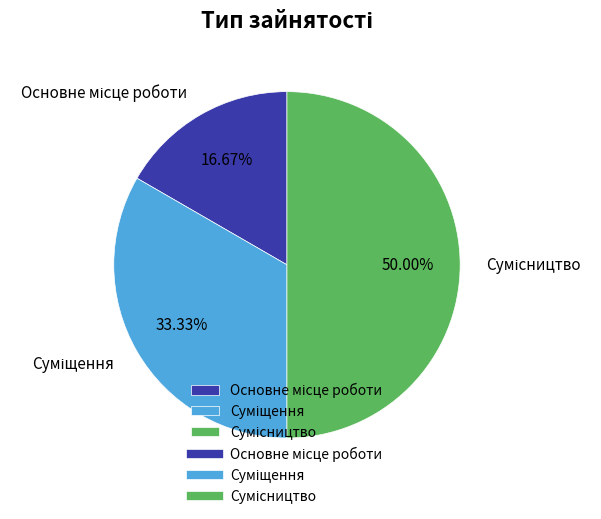

Count the number of slices in the pie.

3